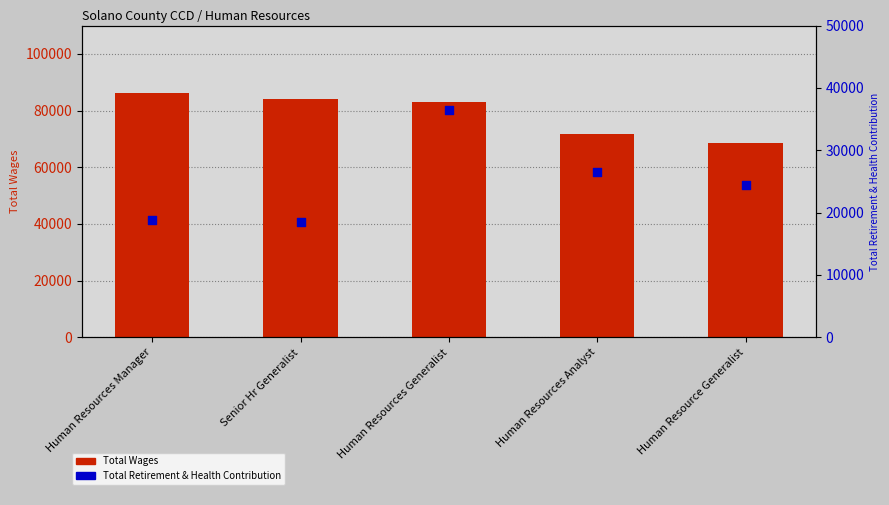

What are all the series names shown in the legend?

Total Wages, Total Retirement & Health Contribution